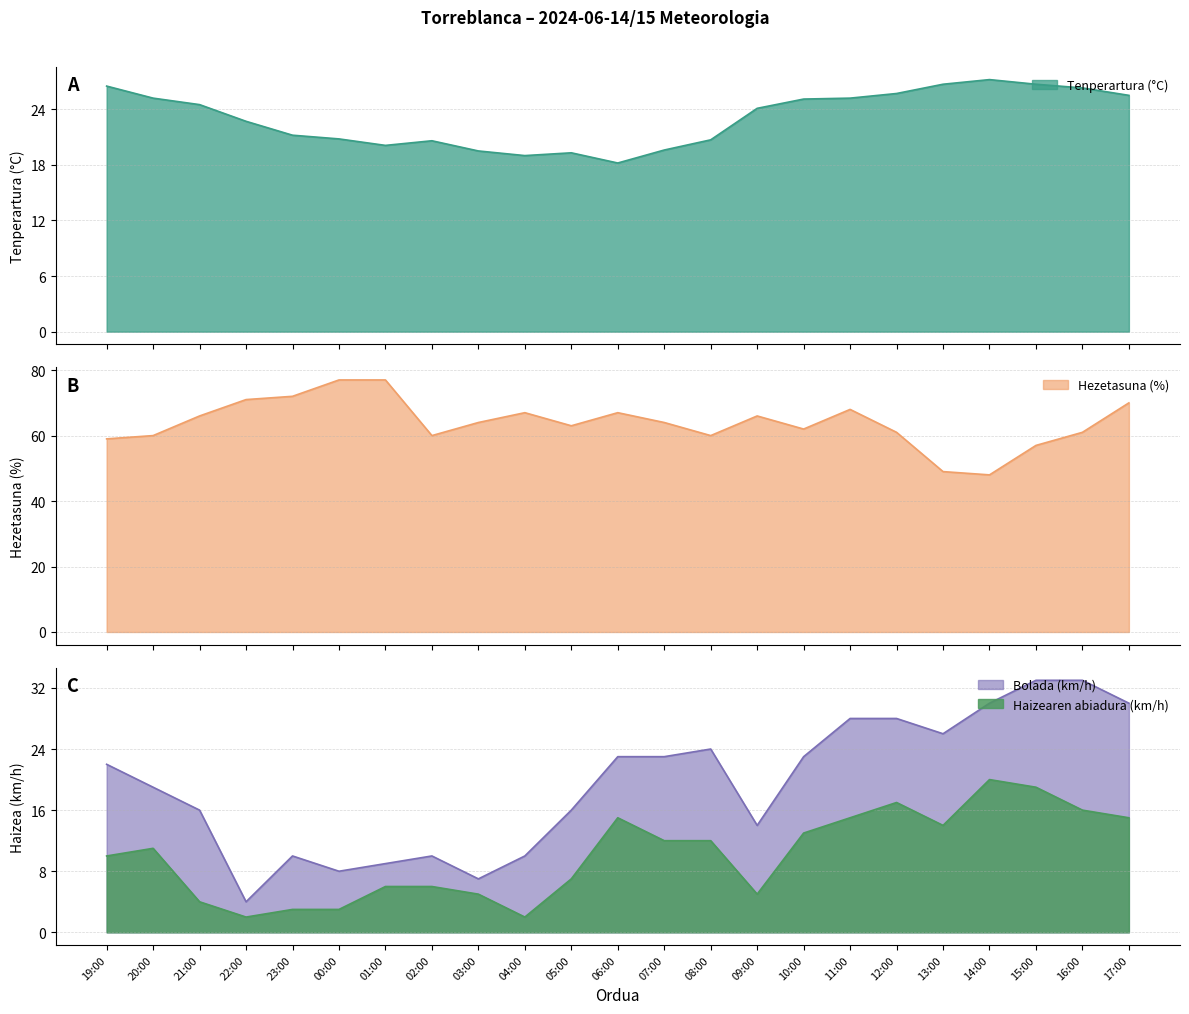

Between 23:00 and 01:00, which series saw the biggest shift?

Hezetasuna (%)